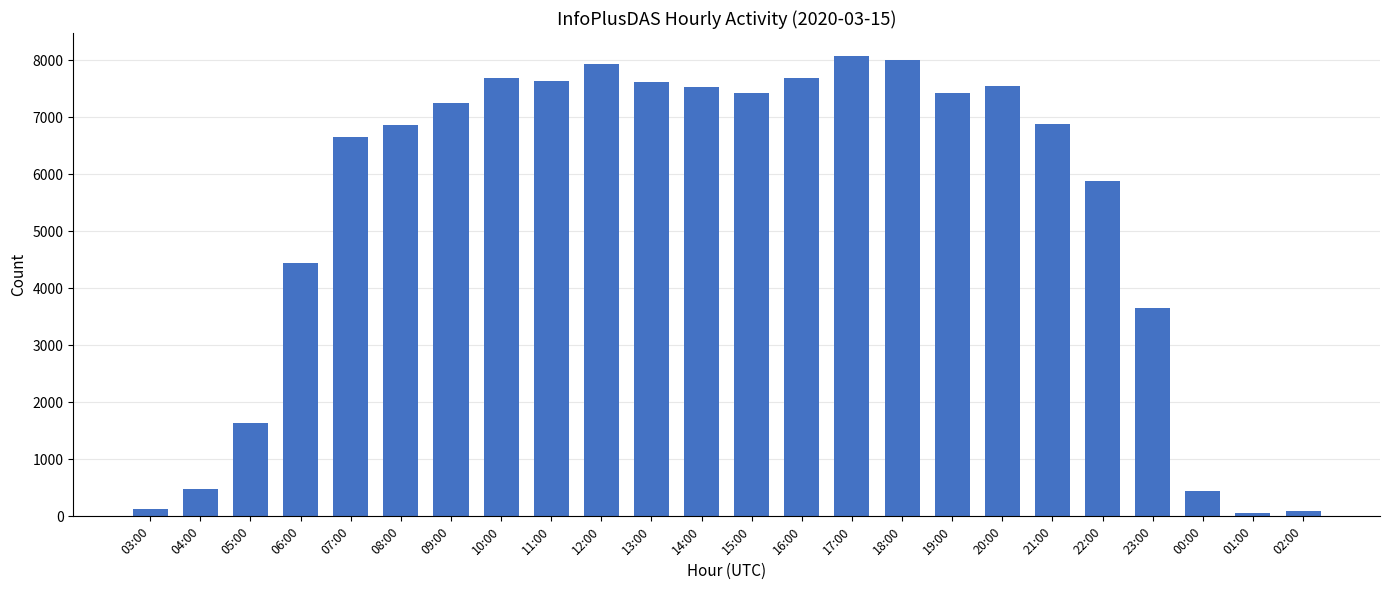

What is the difference between the second highest and minimum values?

7952